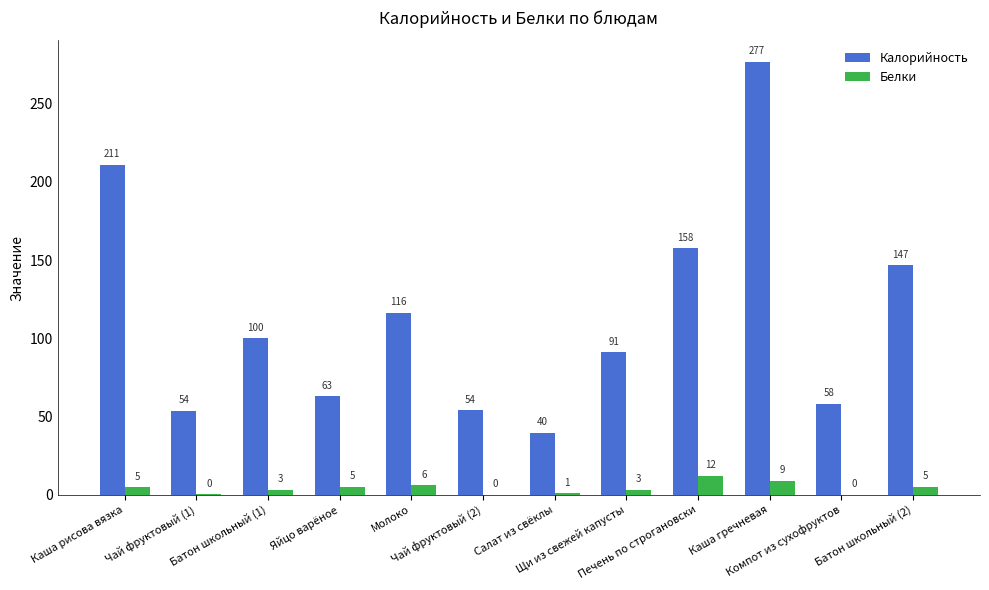

What is the maximum value shown in the chart?

276.6